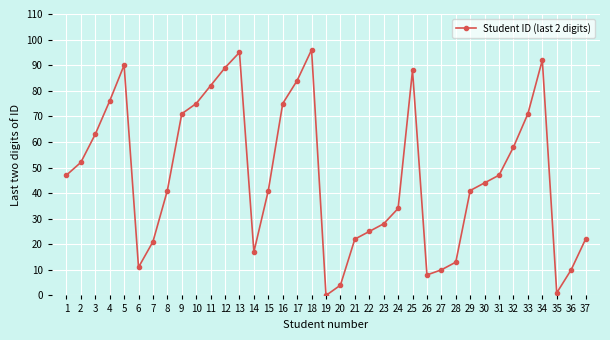

What is the average value?

47